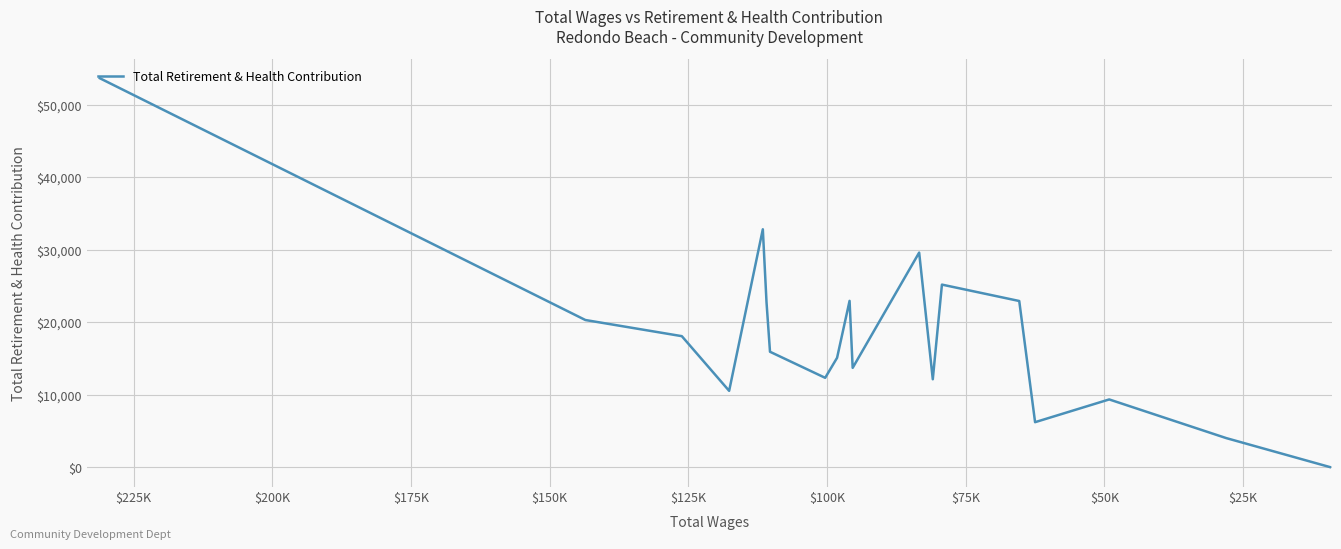

How many points are lower than both their immediate neighbors (excluding endpoints)?

5